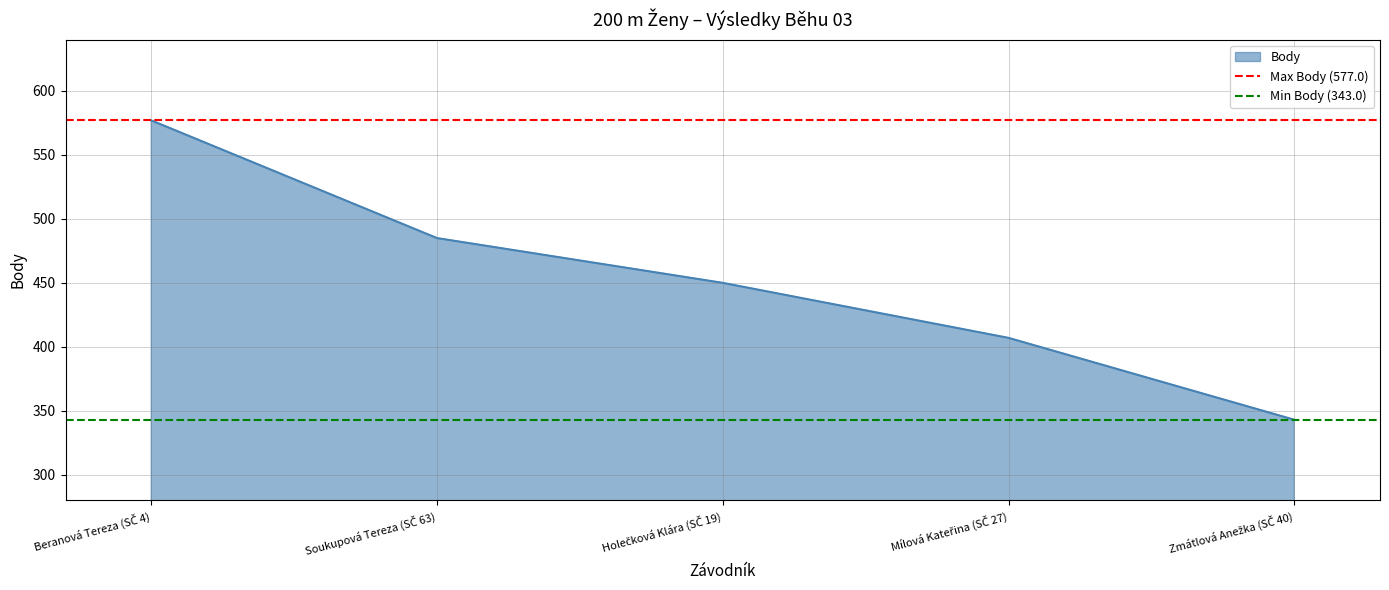

What is the label of the 1st point from the left?

Beranová Tereza (SČ 4)